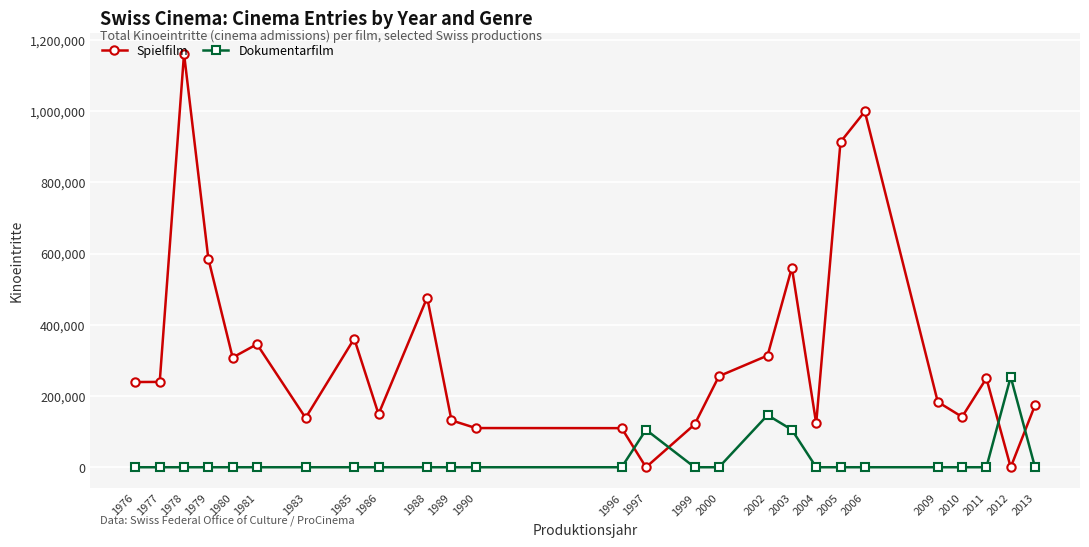

Which series has the largest total across all categories?

Spielfilm